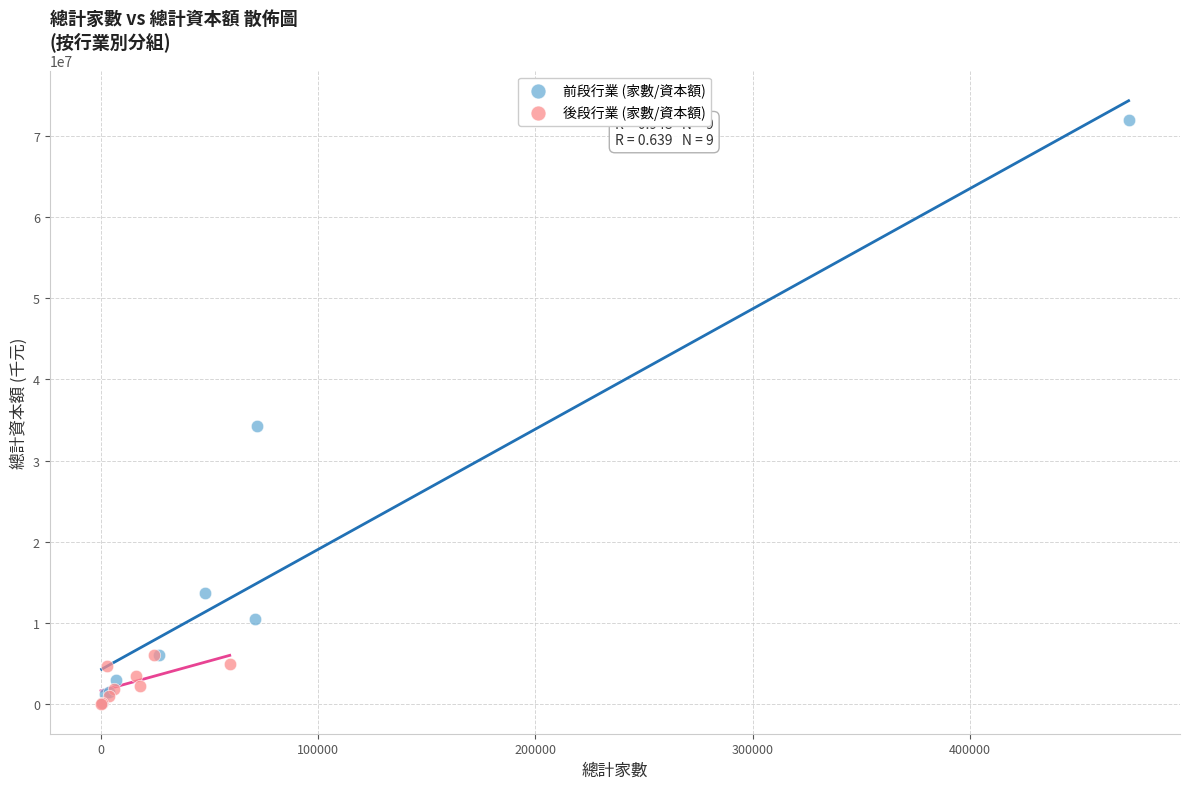

Which series reaches the maximum Y coordinate?

前段行業 (家數/資本額)